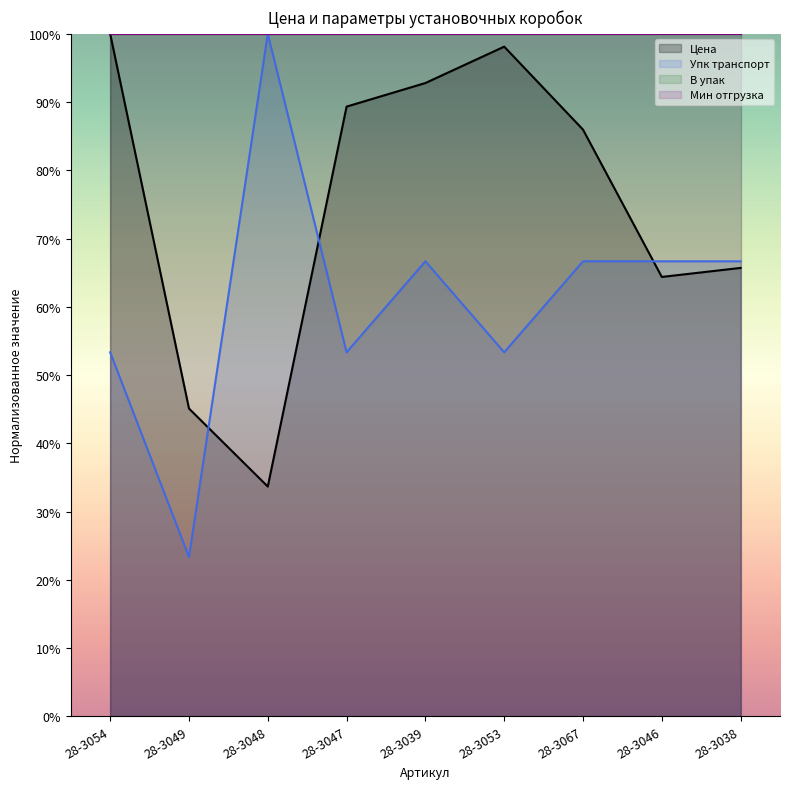

How many values in the Цена series are below 85?

4